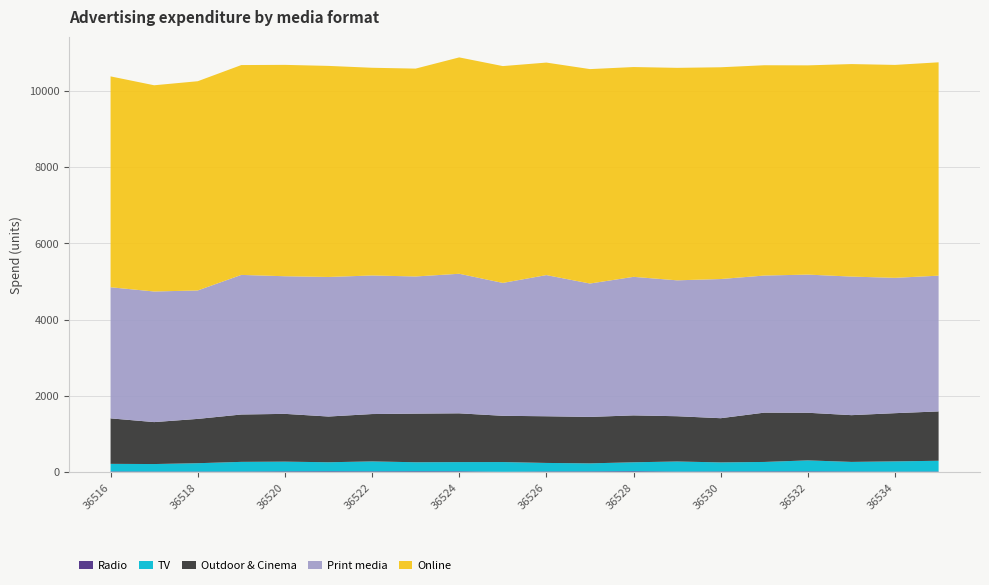

Reading left to right, extract all data points from this chart.

Radio: 36516=19	36517=17	36518=17	36519=17	36520=21	36521=23	36522=21	36523=23	36524=22	36525=11	36526=19	36527=20	36528=24	36529=16	36530=19	36531=20	36532=21	36533=18	36534=15	36535=17
TV: 36516=199	36517=196	36518=218	36519=253	36520=255	36521=237	36522=261	36523=237	36524=242	36525=254	36526=223	36527=211	36528=235	36529=264	36530=237	36531=248	36532=288	36533=251	36534=268	36535=282
Outdoor & Cinema: 36516=1193	36517=1100	36518=1162	36519=1242	36520=1253	36521=1199	36522=1242	36523=1275	36524=1279	36525=1213	36526=1224	36527=1218	36528=1230	36529=1187	36530=1159	36531=1293	36532=1249	36533=1226	36534=1264	36535=1294
Print media: 36516=3438	36517=3425	36518=3368	36519=3661	36520=3609	36521=3660	36522=3634	36523=3597	36524=3660	36525=3485	36526=3702	36527=3498	36528=3633	36529=3564	36530=3650	36531=3595	36532=3623	36533=3634	36534=3549	36535=3560
Online: 36516=5530	36517=5408	36518=5487	36519=5503	36520=5543	36521=5535	36522=5447	36523=5451	36524=5674	36525=5686	36526=5573	36527=5623	36528=5502	36529=5572	36530=5553	36531=5515	36532=5487	36533=5573	36534=5584	36535=5595